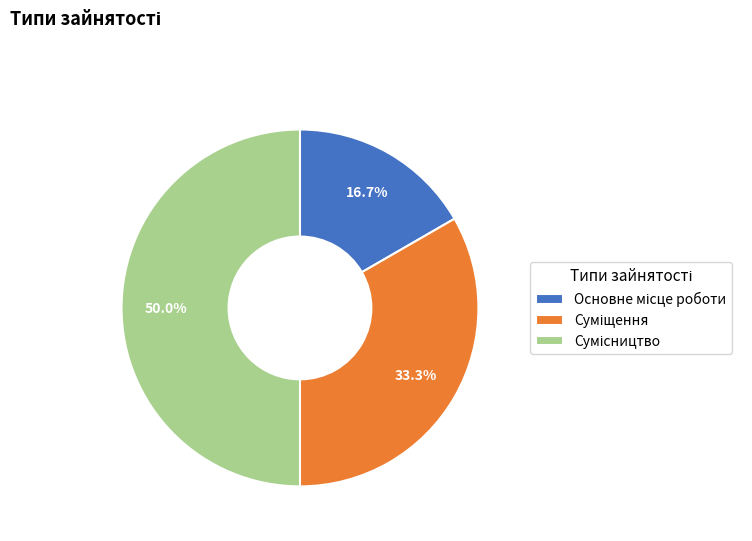

True or false: Сумісництво accounts for 50% of the total.

True